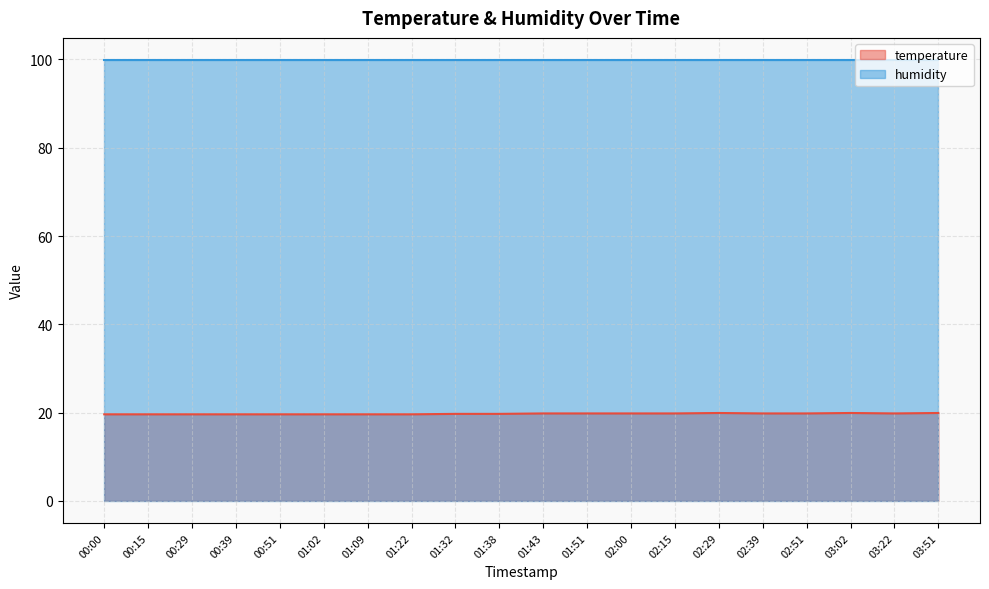

What is the sum of all values?

394.5